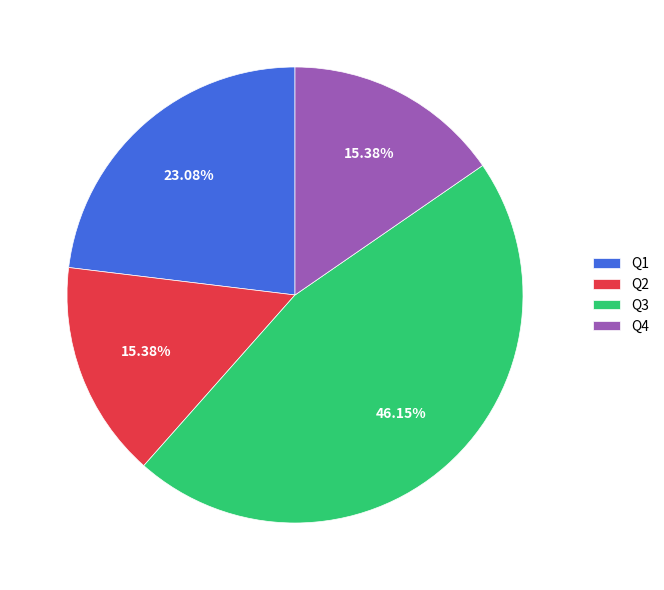

To the nearest percent, what portion does Q2 represent?

15%